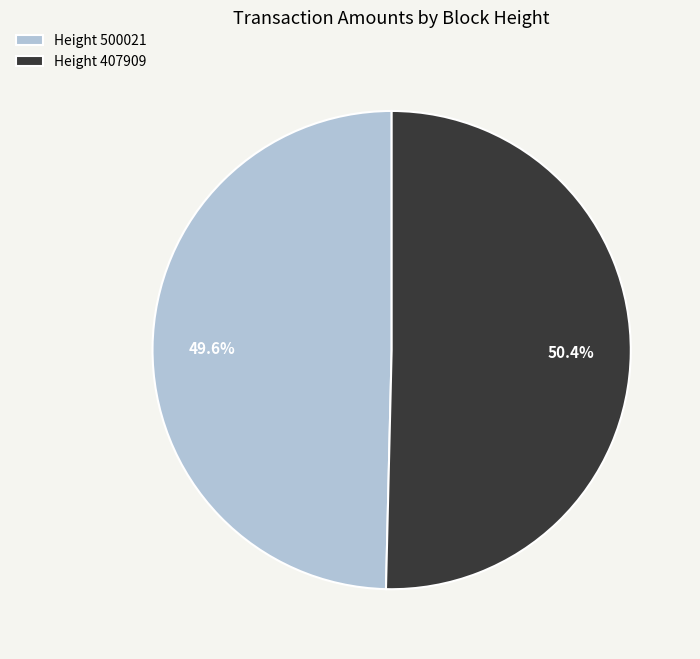

Approximately how many times larger is the value at Height 500021 compared to Height 407909?

1.0